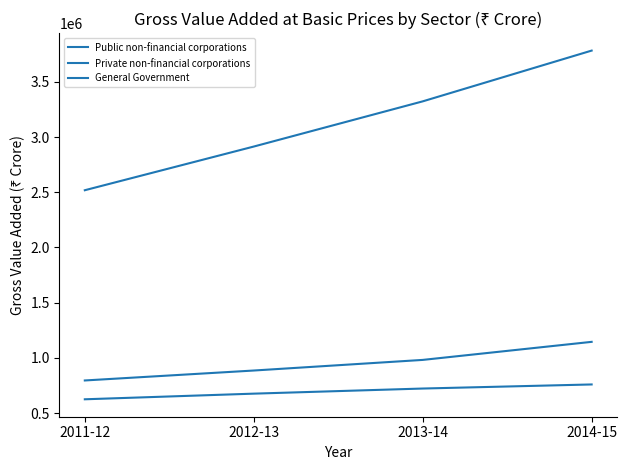

What is the label of the 4th point from the left?

2014-15